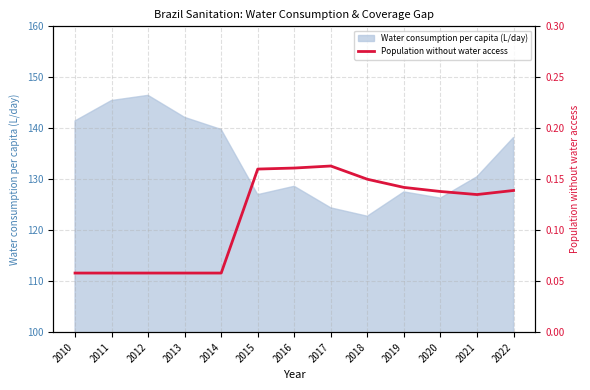

Reading right to left, transcribe all the data shown in this chart.

0.1	0.1	0.1	0.1	0.1	0.2	0.2	0.2	0.1	0.1	0.1	0.1	0.1